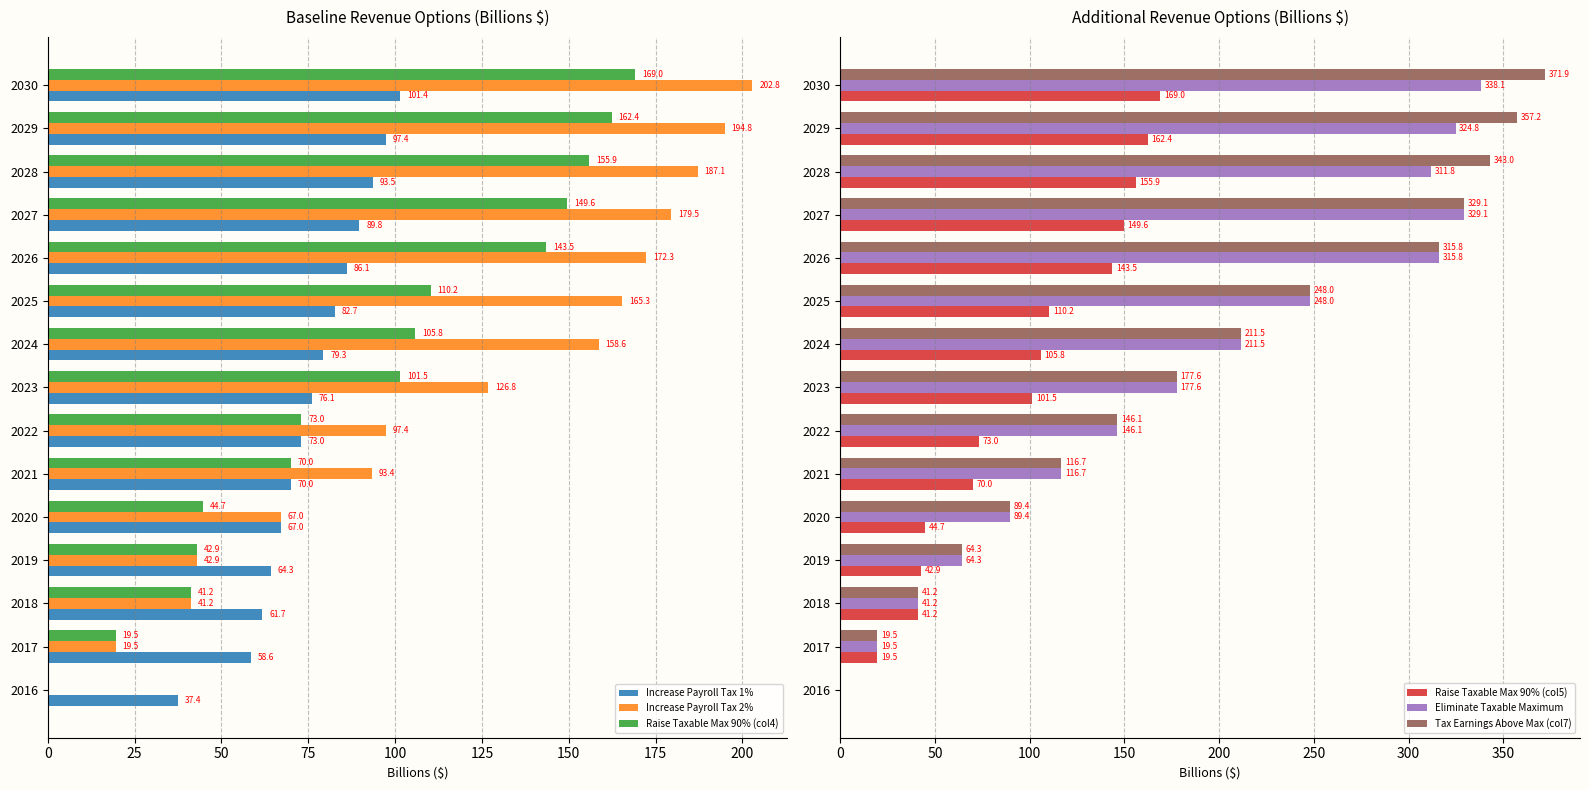

How many categories are shown in the chart?

15